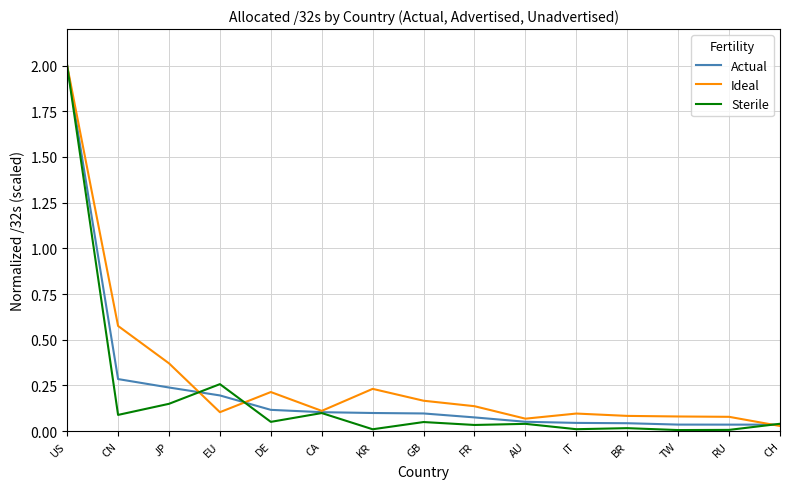

Is this an area chart (filled region under the line)?

No